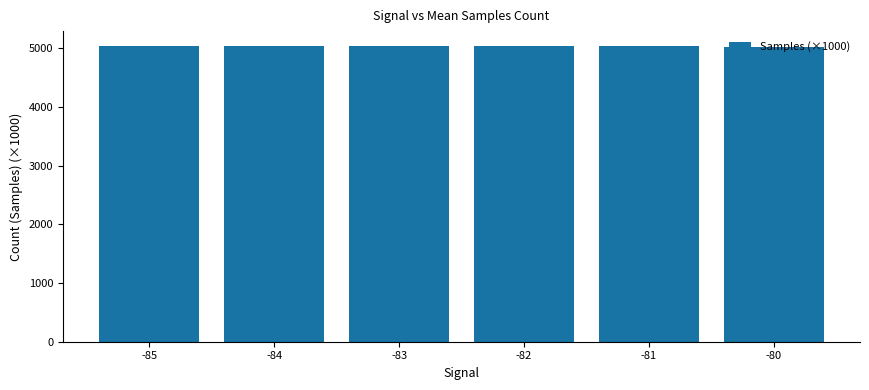

What is the change in value from -85 to -80?

-13.8